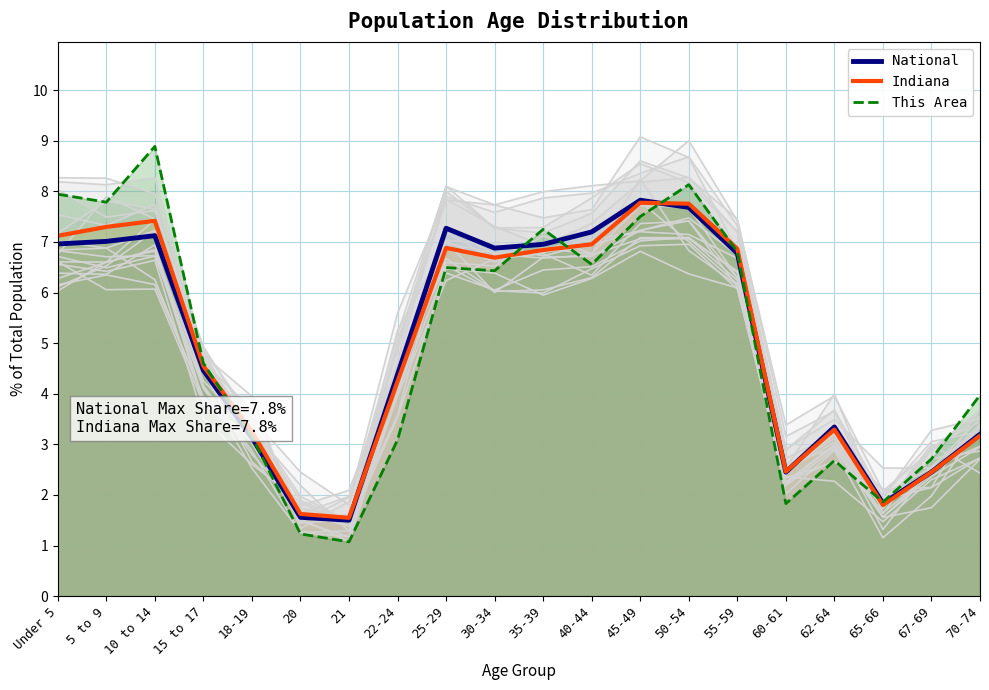

Reading left to right, extract all data points from this chart.

National: Under 5=7.0	5 to 9=7.0	10 to 14=7.1	15 to 17=4.5	18-19=3.1	20=1.6	21=1.5	22-24=4.4	25-29=7.3	30-34=6.9	35-39=7.0	40-44=7.2	45-49=7.8	50-54=7.7	55-59=6.8	60-61=2.5	62-64=3.3	65-66=1.8	67-69=2.5	70-74=3.2
Indiana: Under 5=7.1	5 to 9=7.3	10 to 14=7.4	15 to 17=4.5	18-19=3.3	20=1.6	21=1.5	22-24=4.2	25-29=6.9	30-34=6.7	35-39=6.8	40-44=7.0	45-49=7.8	50-54=7.8	55-59=6.9	60-61=2.5	62-64=3.3	65-66=1.8	67-69=2.5	70-74=3.2
This Area: Under 5=7.9	5 to 9=7.8	10 to 14=8.9	15 to 17=4.6	18-19=3.2	20=1.2	21=1.1	22-24=3.1	25-29=6.5	30-34=6.4	35-39=7.3	40-44=6.6	45-49=7.5	50-54=8.1	55-59=6.8	60-61=1.8	62-64=2.7	65-66=1.9	67-69=2.7	70-74=4.0